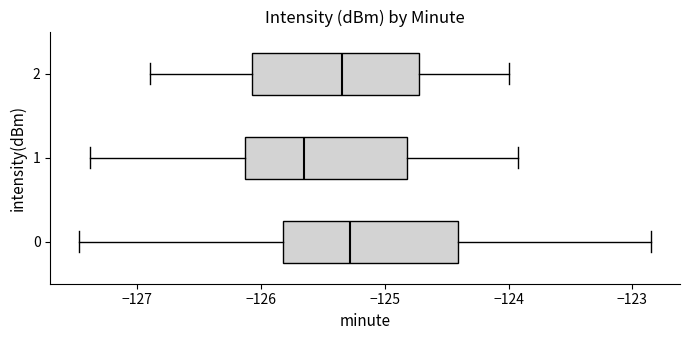

Reading bottom to top, read every box against the x-axis: the position of its median line, the range the box covers, and the ends of its whiskers. The values are not printed on the chart, so give them approximately, as read against the axis.

0: median -125.3, box -125.8 to -124.4, whiskers -127.5 to -122.8
1: median -125.6, box -126.1 to -124.8, whiskers -127.4 to -123.9
2: median -125.3, box -126.1 to -124.7, whiskers -126.9 to -124.0